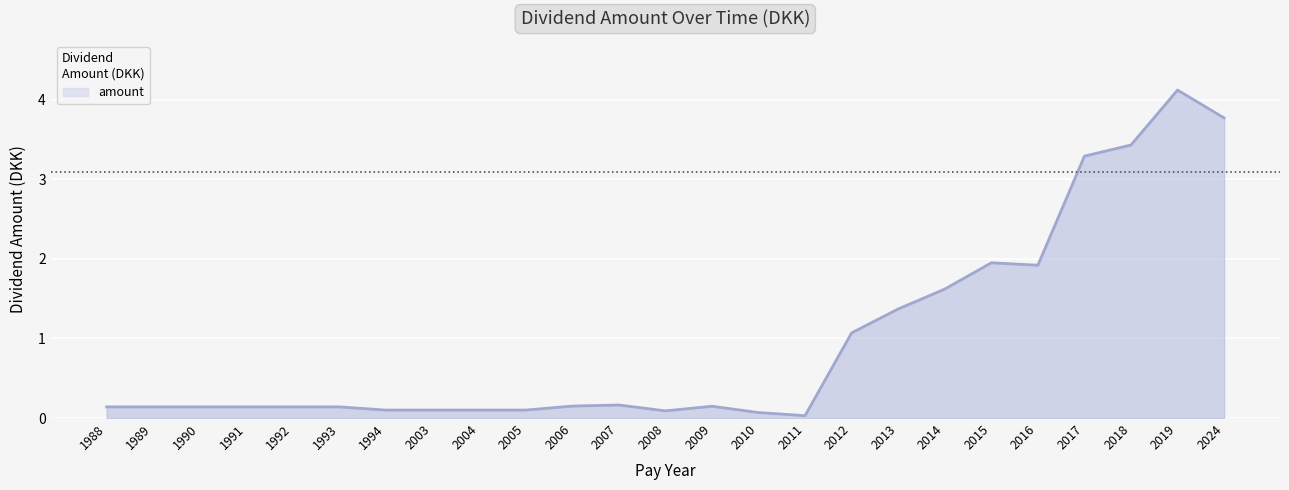

What is the difference between the values at 2013 and 2007?

1.2